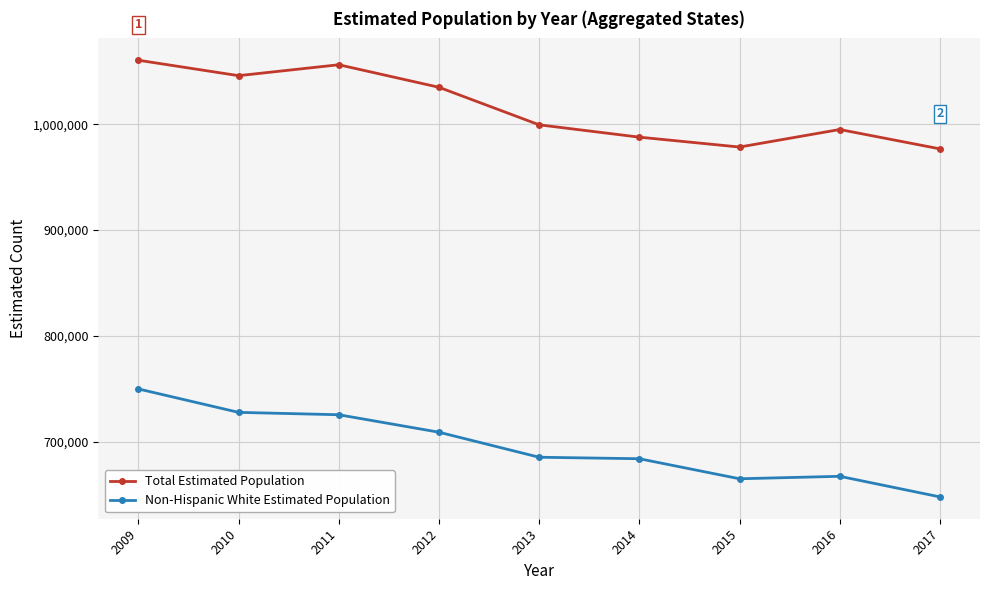

What is the value of the Non-Hispanic White Estimated Population point at the 6th from the left?

684034